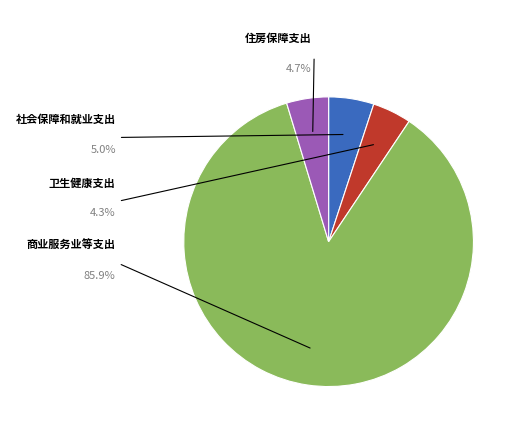

Does any single category account for the majority?

Yes